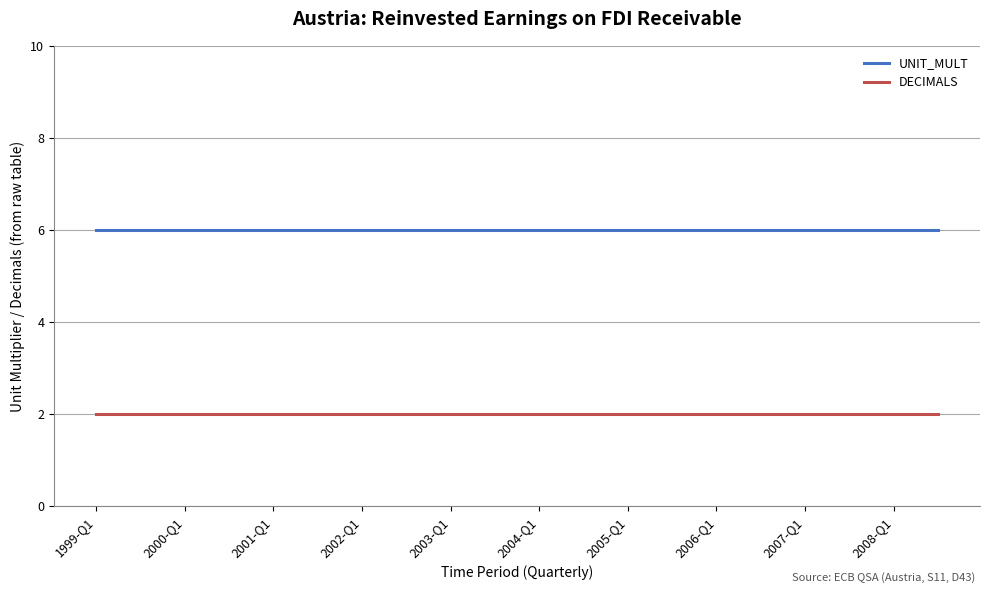

True or false: DECIMALS and UNIT_MULT intersect in this chart.

False